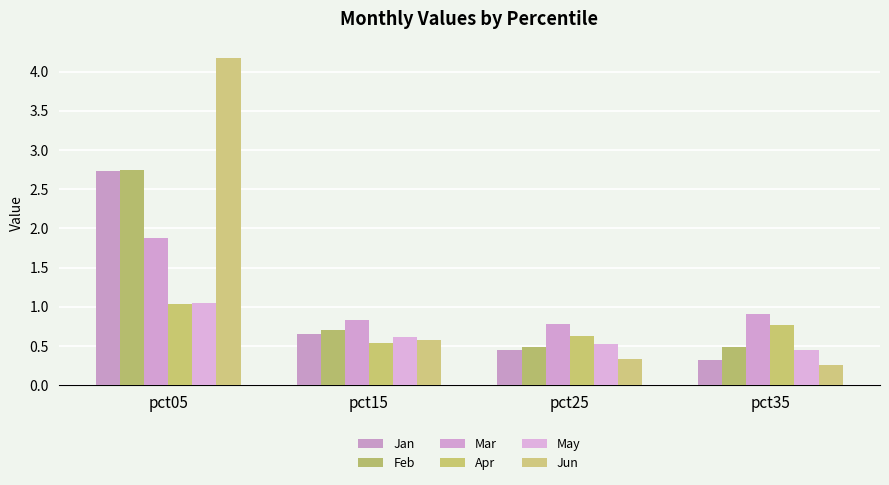

At how many categories does at least one series exceed 2?

1